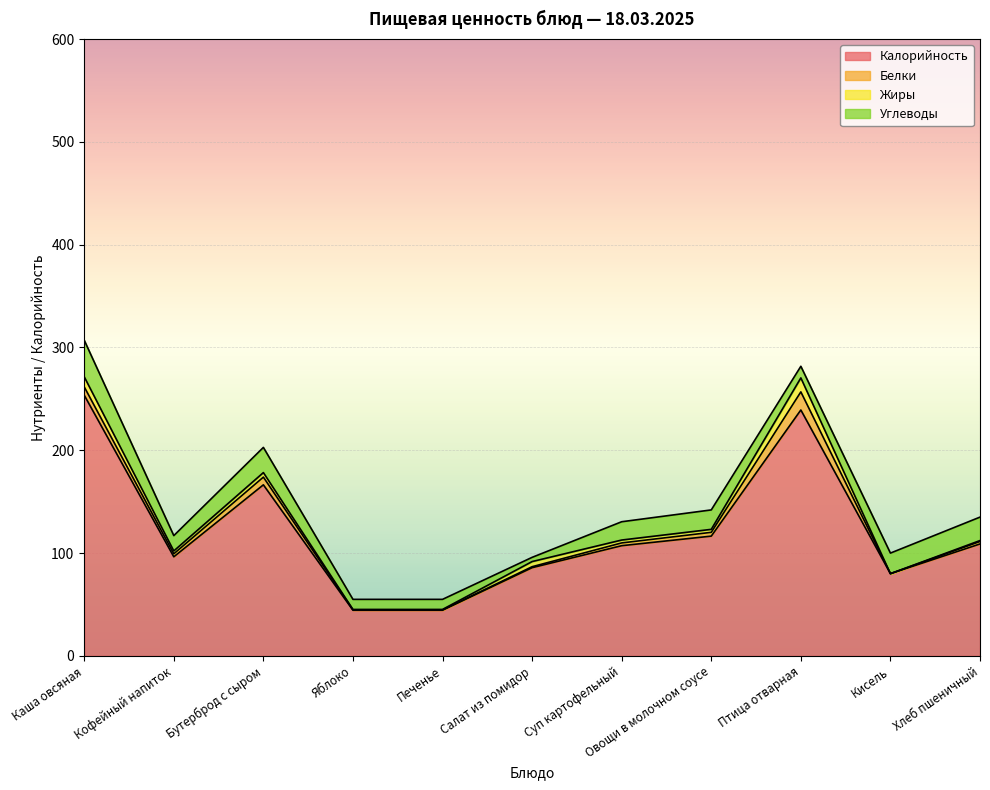

Between Кофейный напиток and Хлеб пшеничный, which series saw the biggest shift?

Калорийность